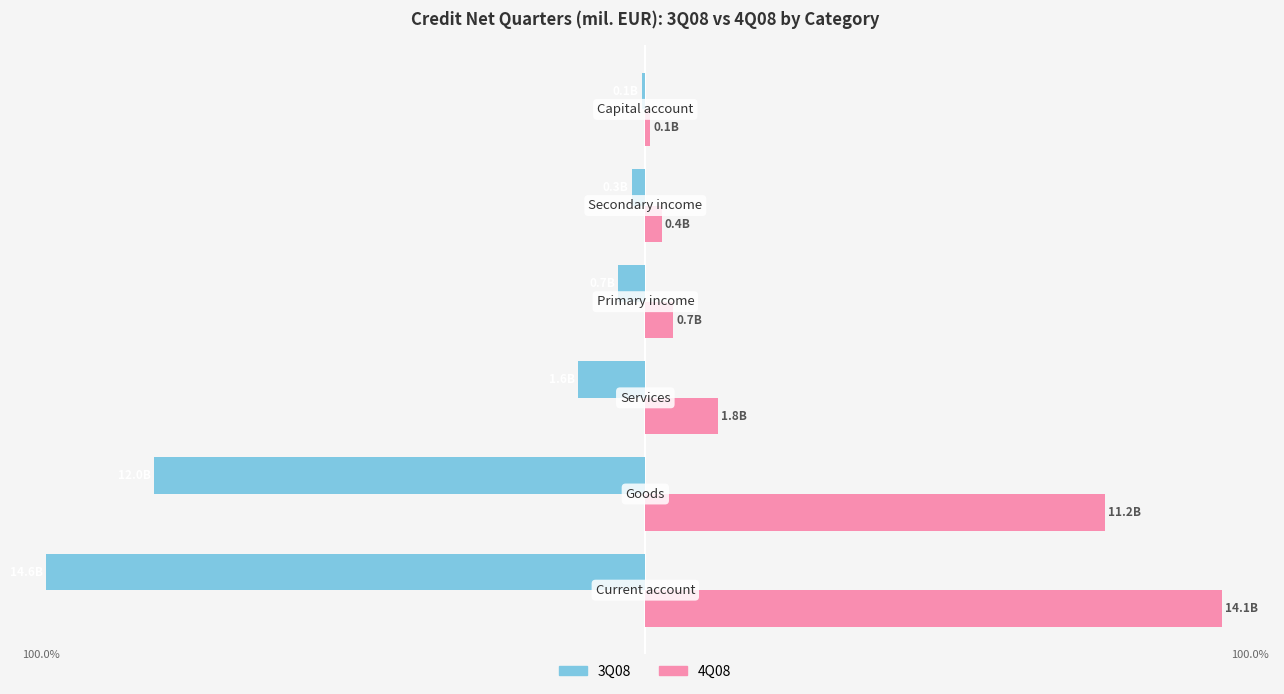

At how many categories does at least one series exceed 89?

1